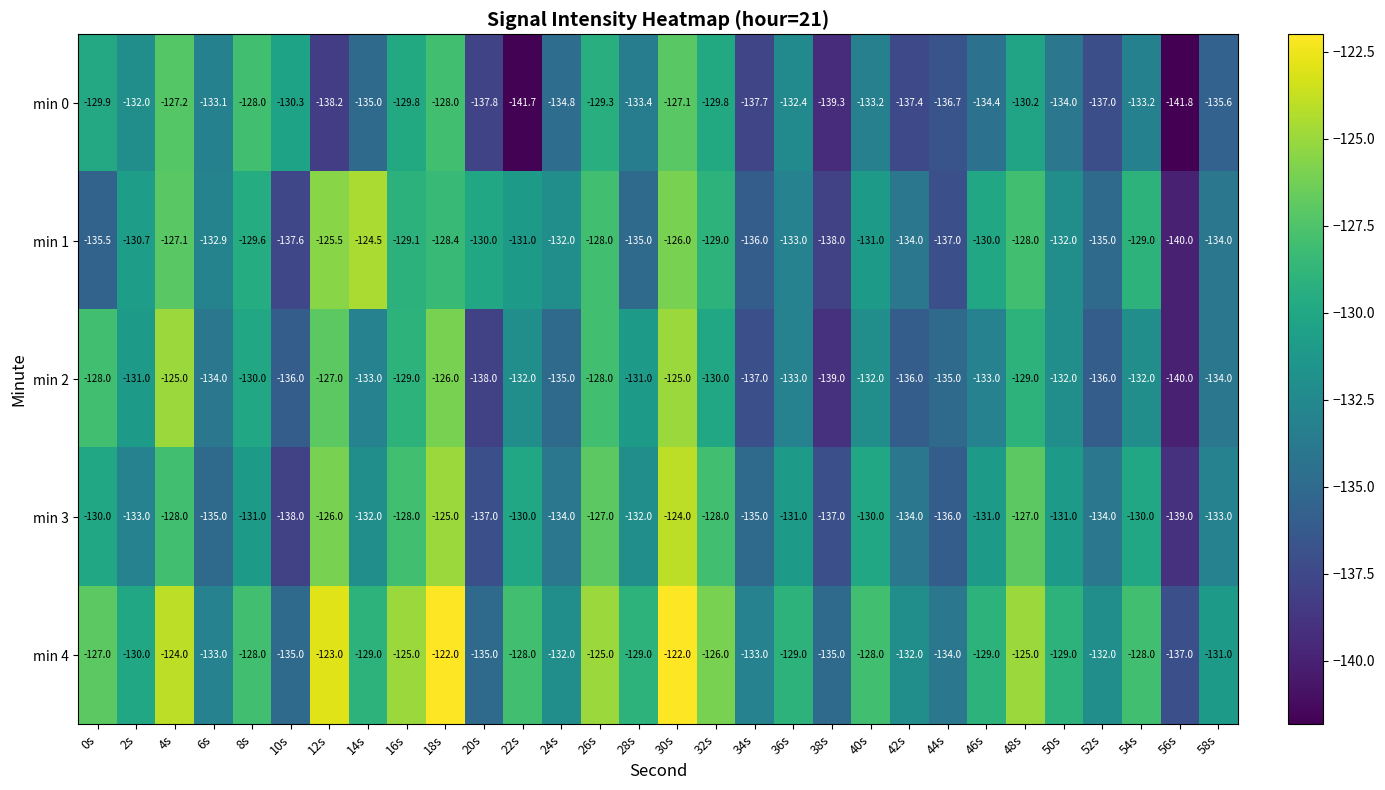

Which series has the largest total across all categories?

min 4